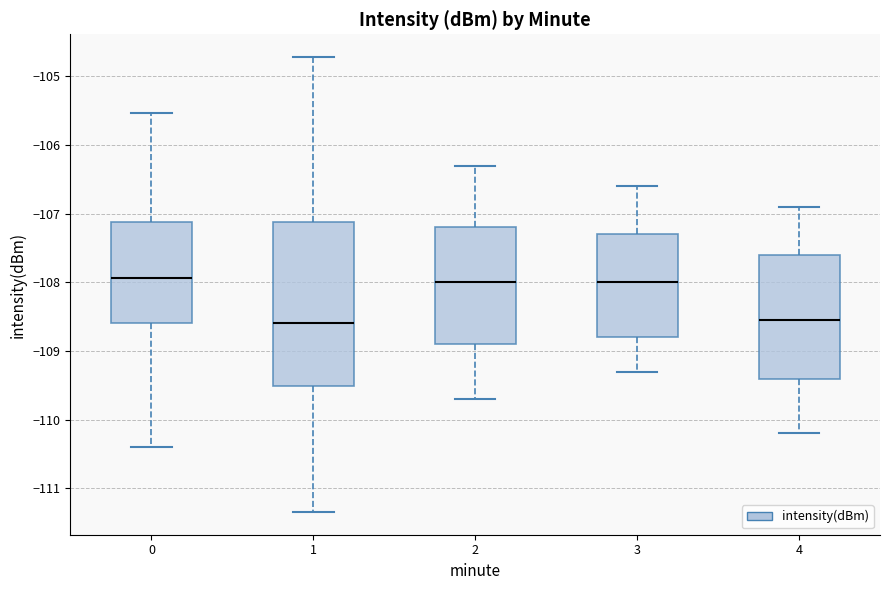

Where does the median line of the box at x = 4 sit on the y-axis? The values are not printed on the chart, so give them approximately, as read against the axis.

-108.5